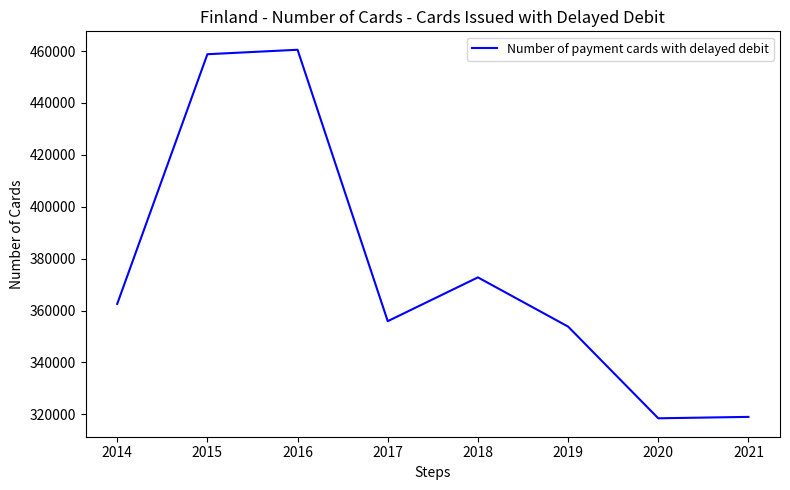

Count the number of categories in the chart.

8